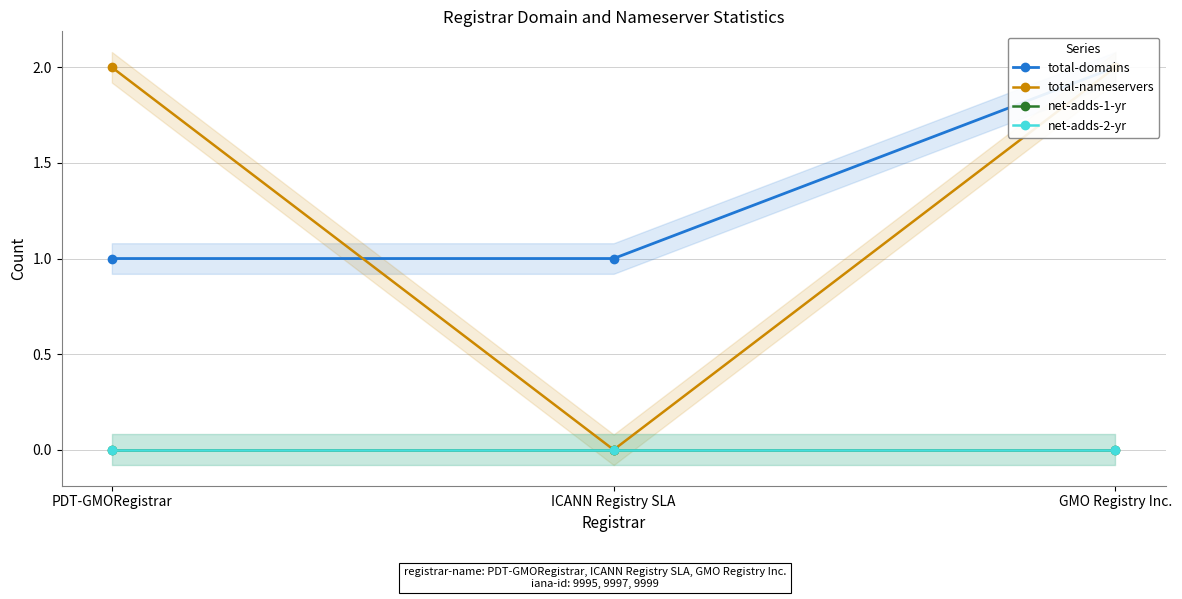

What is the difference between the highest and lowest values at GMO Registry Inc.?

2